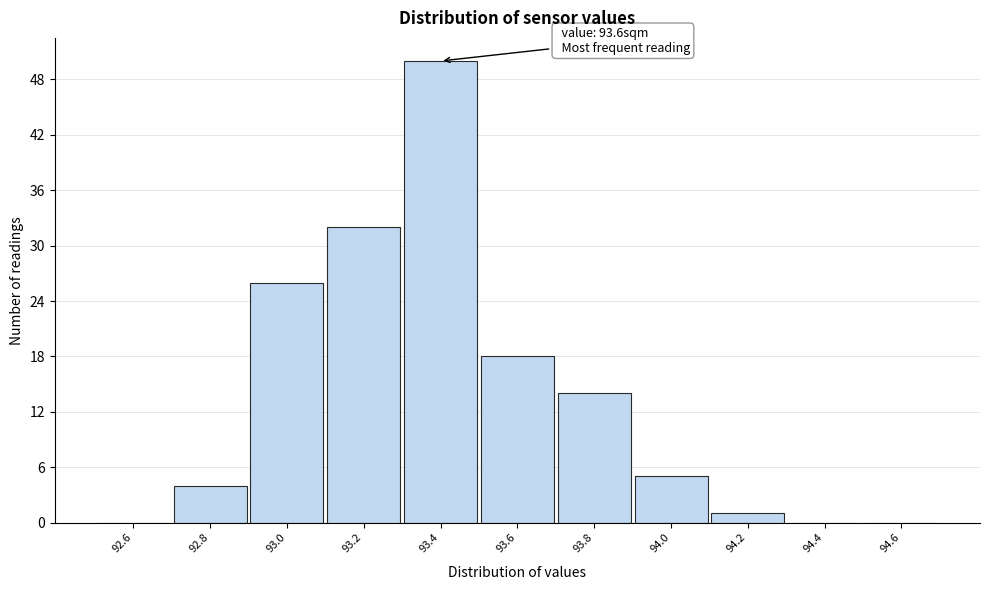

Reading left to right, transcribe all the data shown in this chart.

92.6=0	92.8=4	93.0=26	93.2=32	93.4=50	93.6=18	93.8=14	94.0=5	94.2=1	94.4=0	94.6=0